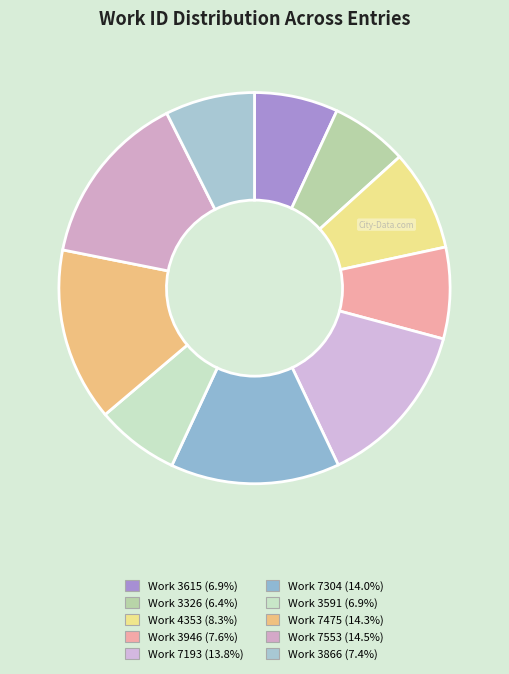

Do Work 7304 and Work 3615 together represent more than half of the pie?

No